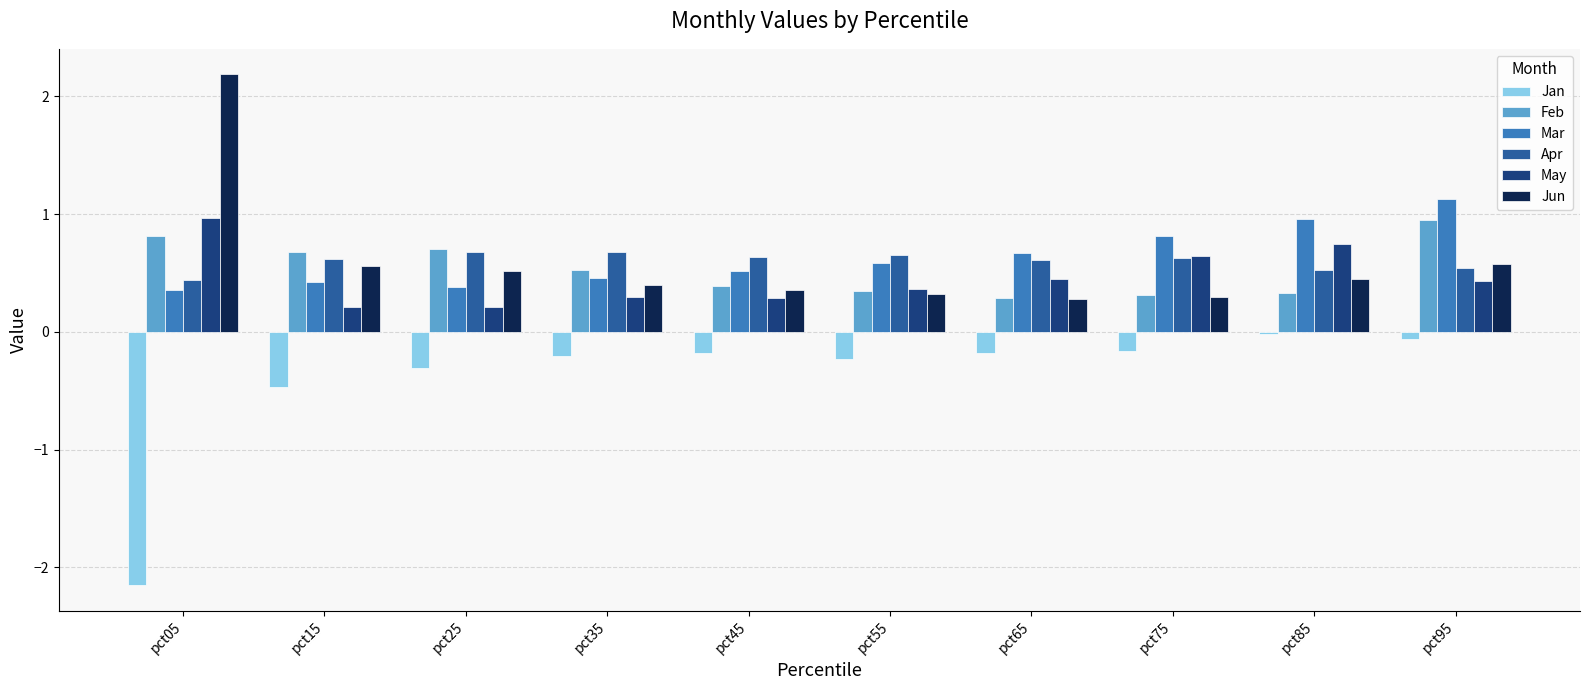

True or false: Apr has a value of 1.2 at pct35.

False